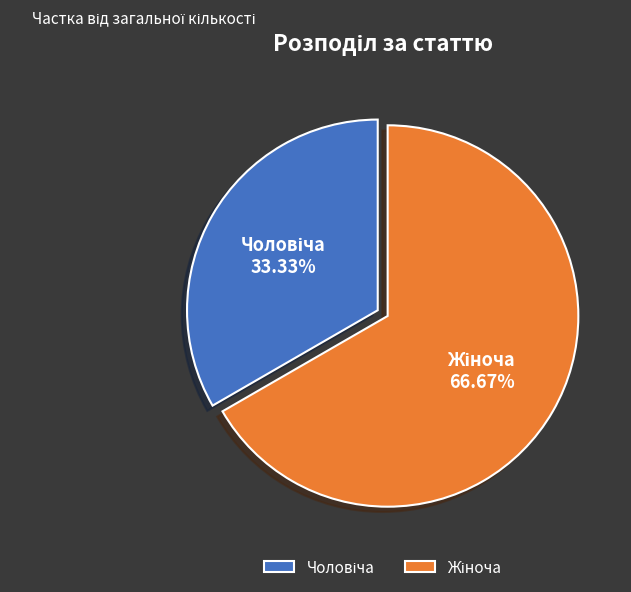

Does any single category account for the majority?

Yes